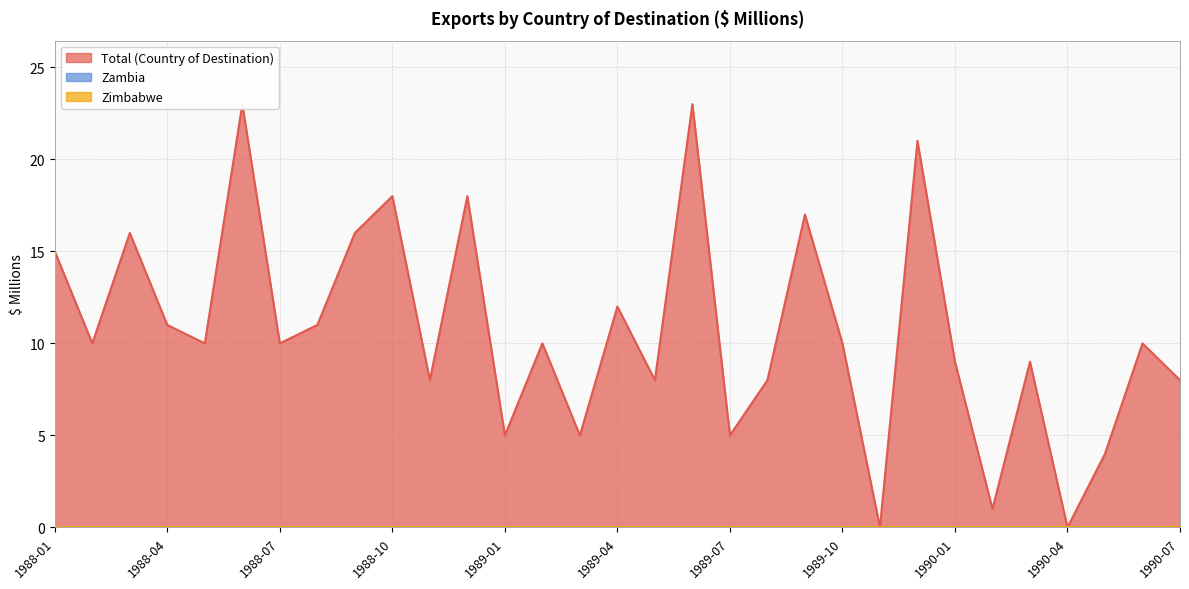

What is the label of the 23rd point from the right?

1988-09